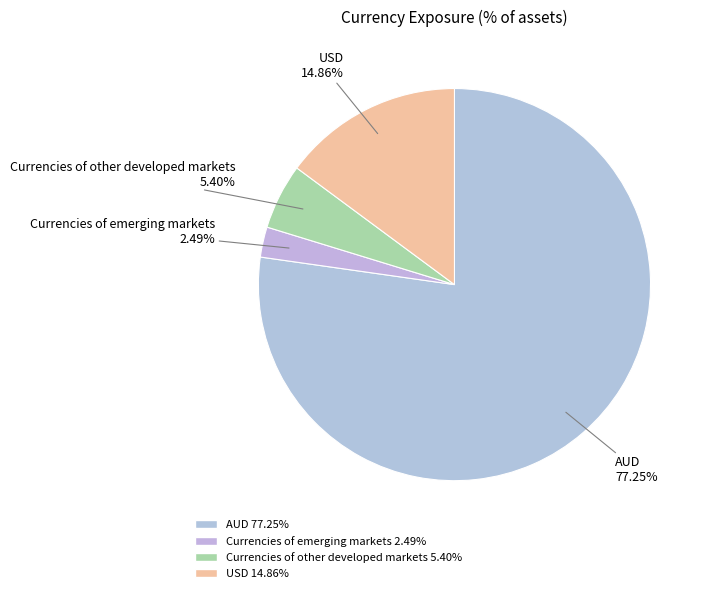

To the nearest percent, what is the difference between the Currencies of other developed markets and AUD slice percentages?

72%